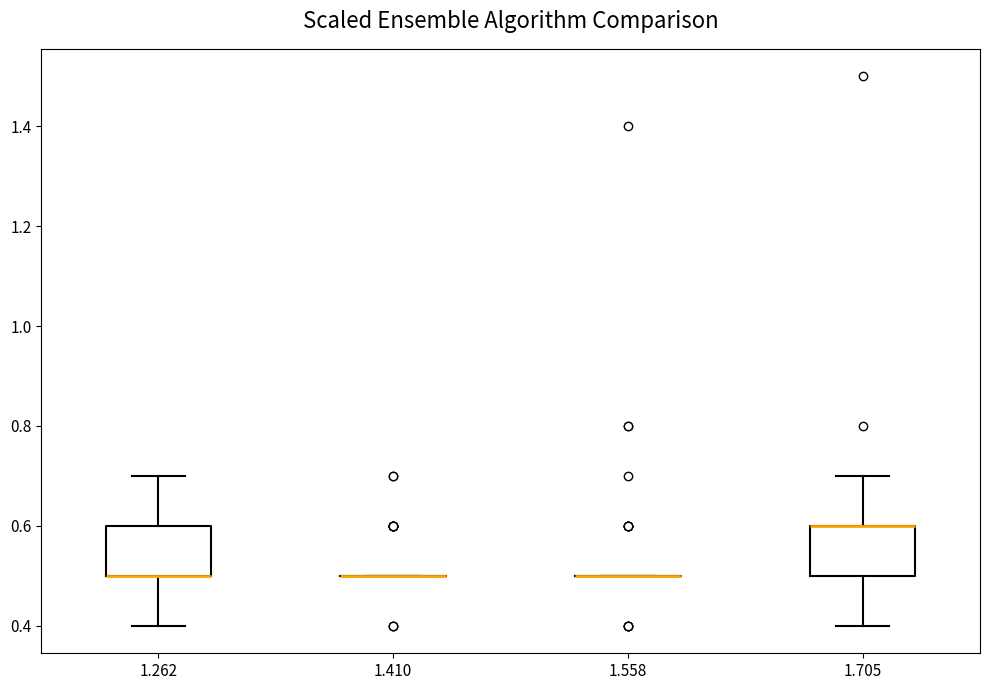

Reading left to right, transcribe this box plot: for each box, give where its median line is, the range the box spans, and where its two whiskers end, as read against the y-axis. The values are not printed on the chart, so give them approximately, as read against the axis.

1.262: median 0.5 (drawn on the box's lower edge), box 0.5 to 0.6, whiskers 0.4 to 0.7
1.410: box collapsed to a line at 0.5, whiskers 0.5 to 0.5
1.558: box collapsed to a line at 0.5, whiskers 0.5 to 0.5
1.705: median 0.6 (drawn on the box's upper edge), box 0.5 to 0.6, whiskers 0.4 to 0.7